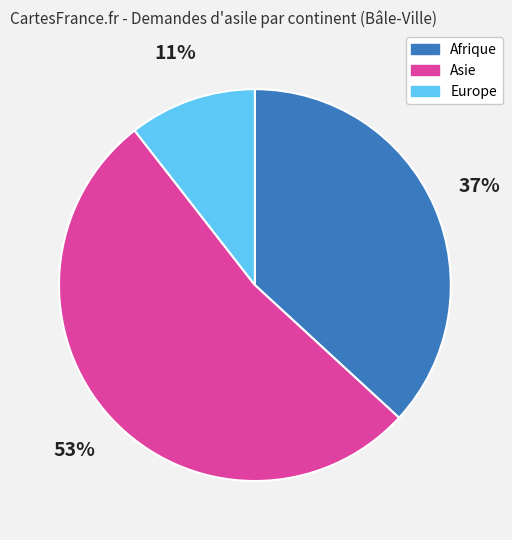

To the nearest percent, what percentage of the pie is Afrique?

37%